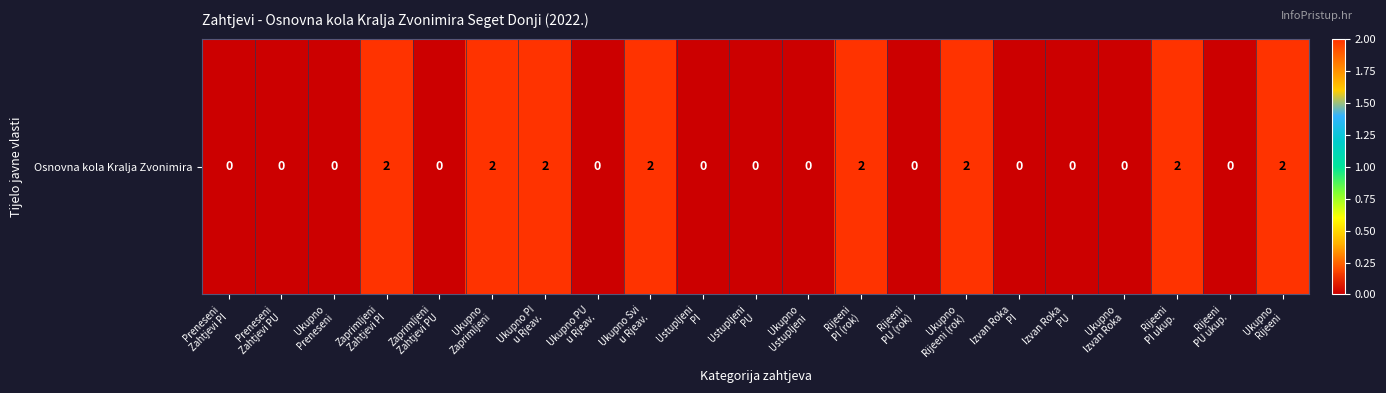

How many categories are shown in the chart?

21